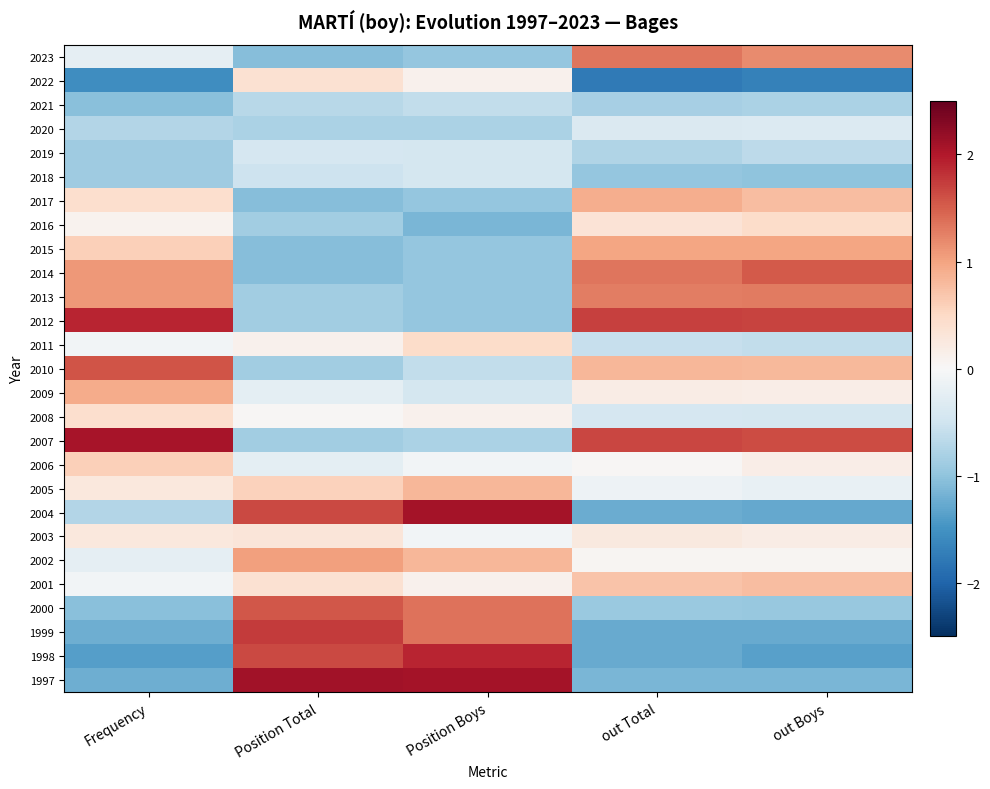

What is the smallest value displayed?

-1.8